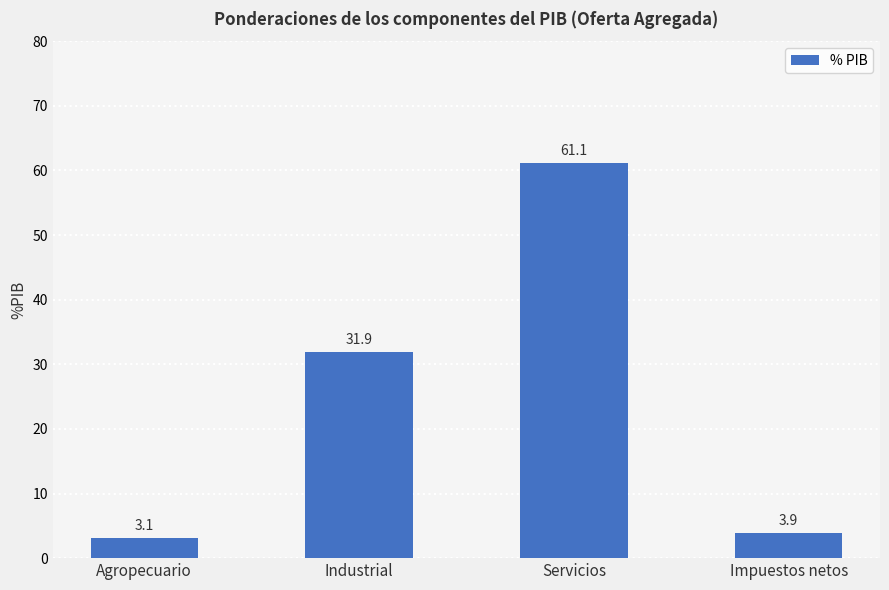

At which category does the chart reach its minimum across all series?

Agropecuario